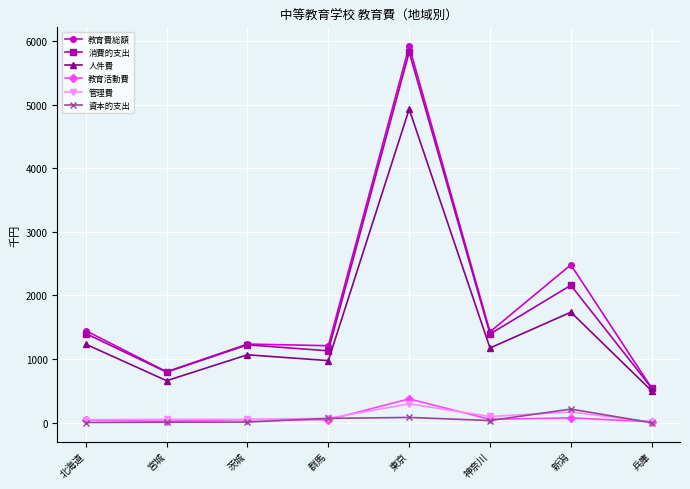

True or false: 教育費総額 and 管理費 cross at least once.

False